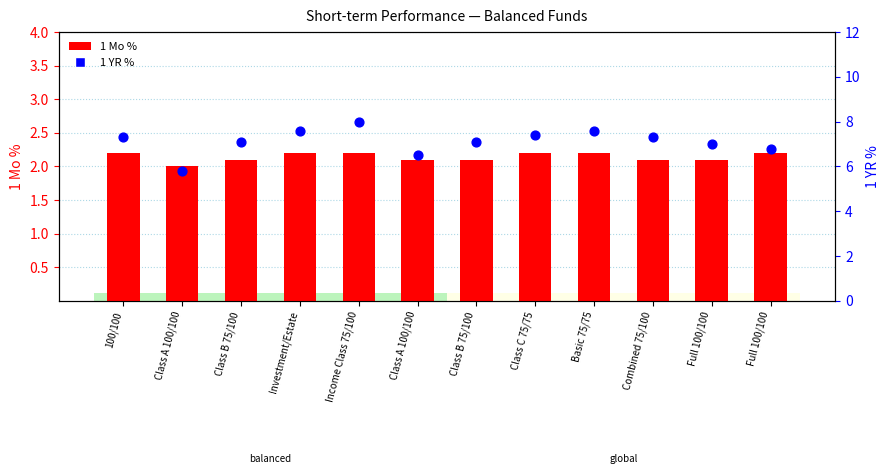

Which series has the widest spread of Y values?

1 YR %